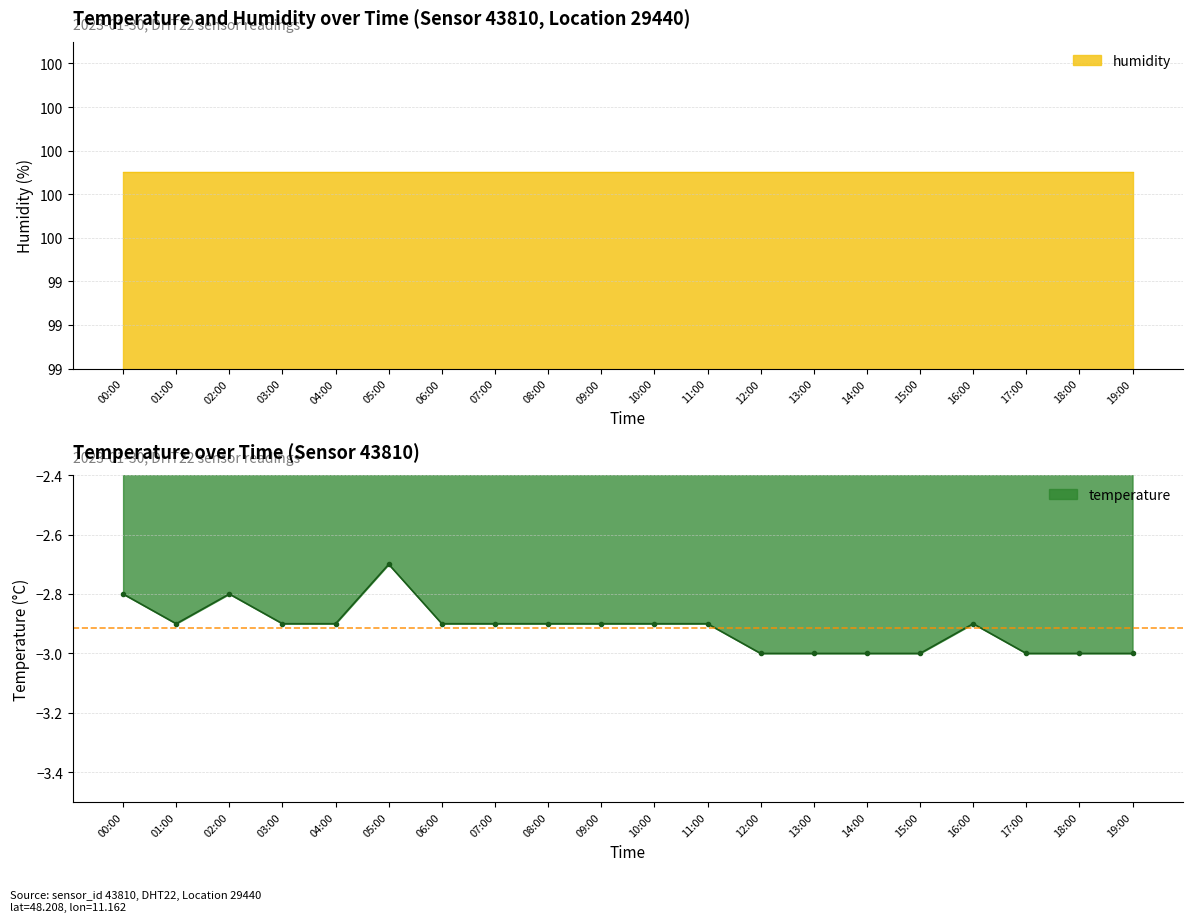

Which category has the highest value across all series?

05:00